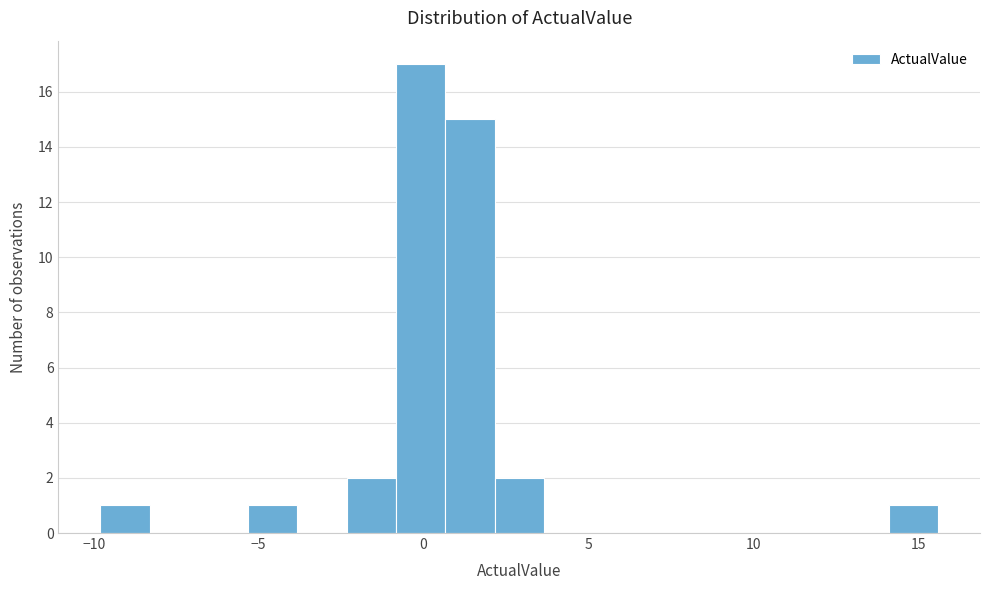

Read against the x-axis, roughly where is the centre of the tallest bar?

0.0